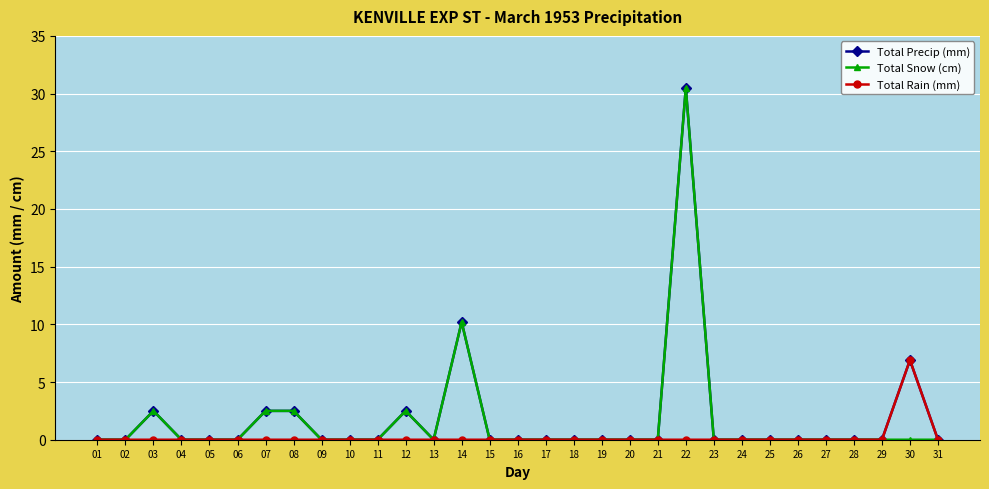

At which category is the sum across all series the highest?

22